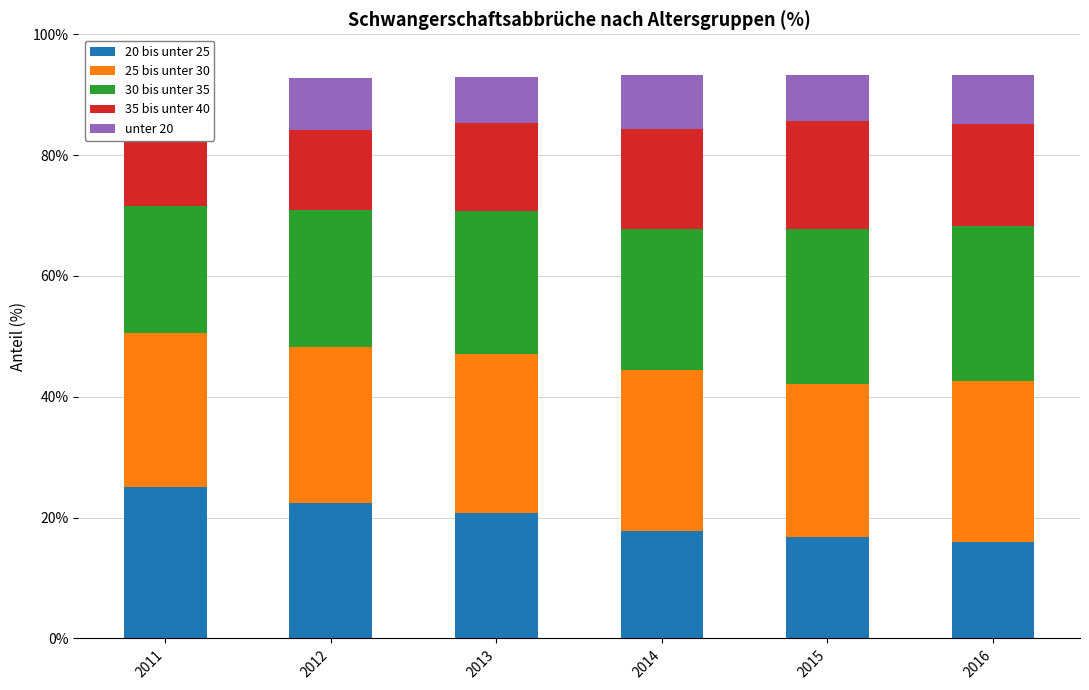

What are all the series names shown in the legend?

20 bis unter 25, 25 bis unter 30, 30 bis unter 35, 35 bis unter 40, unter 20